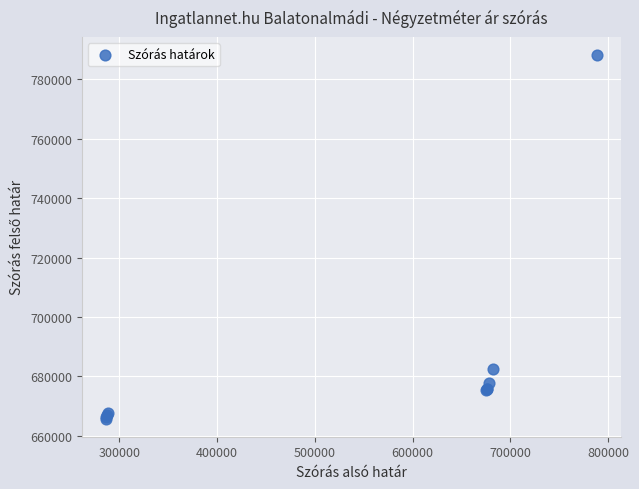

What Y value in the scatter plot is closest to 726957?

682302